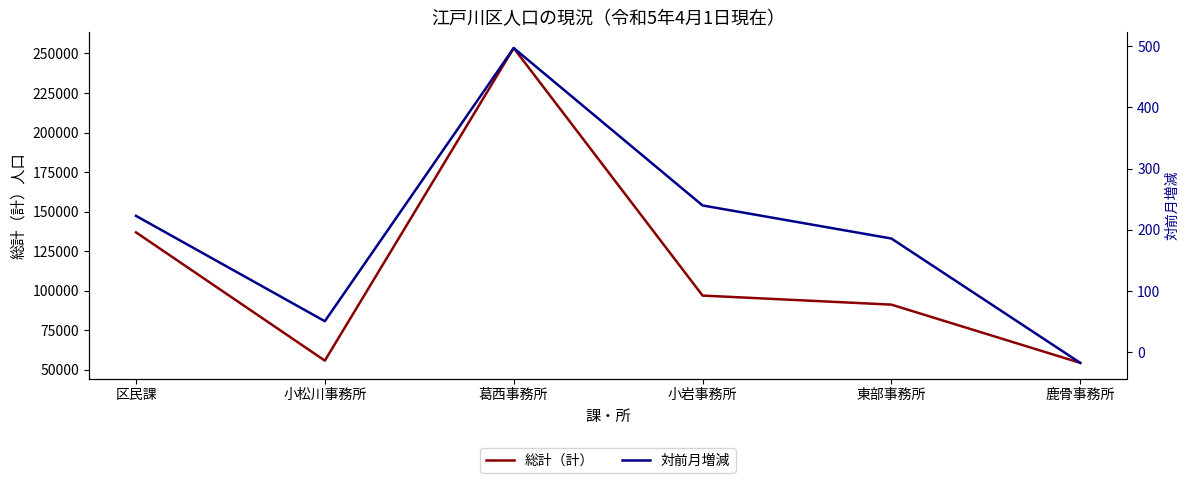

The value of 総計（計） at 小松川事務所 is 28041. True or false?

False